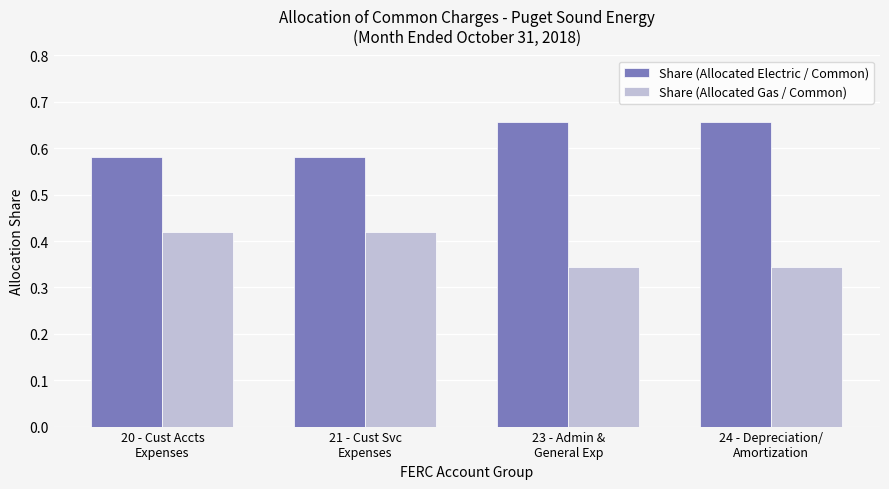

What is the sum of all Share (Allocated Gas / Common) values?

1.5